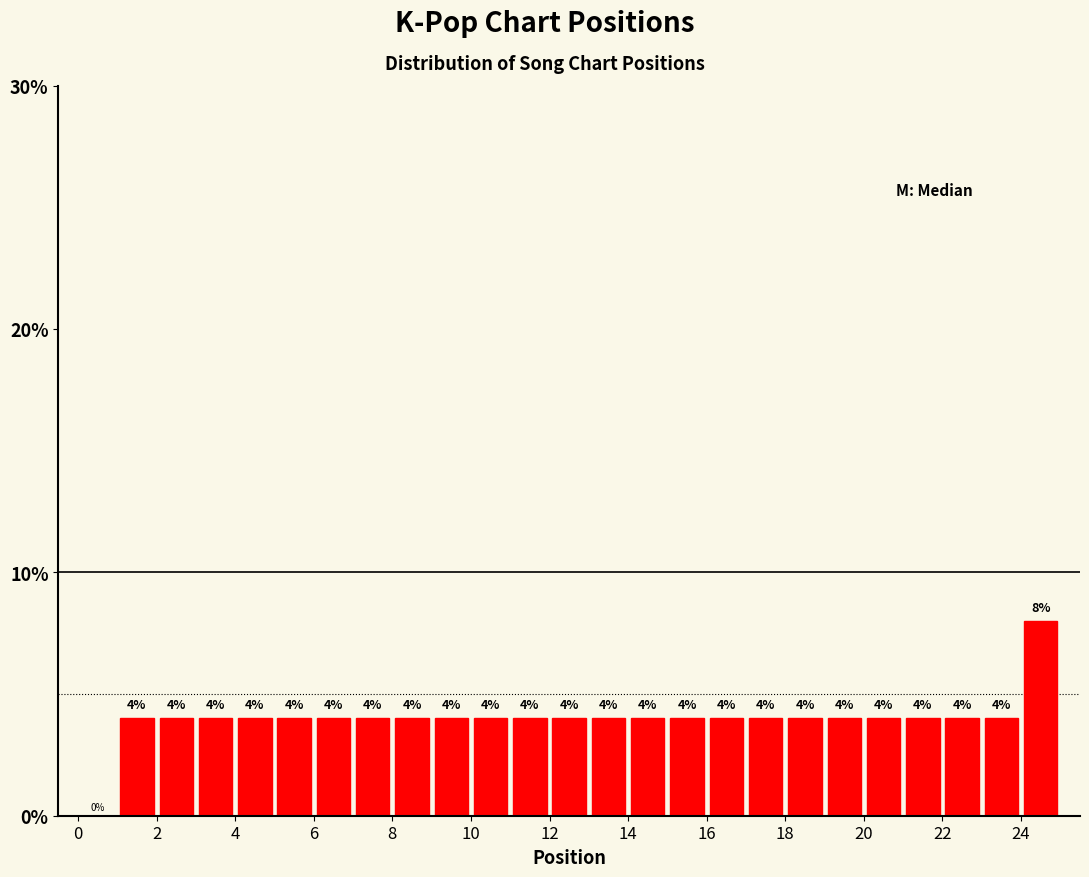

Reading left to right, transcribe this chart: for each bar, give the range it covers on the x-axis and its height.

0 to 1: 0
1 to 2: 4
2 to 3: 4
3 to 4: 4
4 to 5: 4
5 to 6: 4
6 to 7: 4
7 to 8: 4
8 to 9: 4
9 to 10: 4
10 to 11: 4
11 to 12: 4
12 to 13: 4
13 to 14: 4
14 to 15: 4
15 to 16: 4
16 to 17: 4
17 to 18: 4
18 to 19: 4
19 to 20: 4
20 to 21: 4
21 to 22: 4
22 to 23: 4
23 to 24: 4
24 to 25: 8